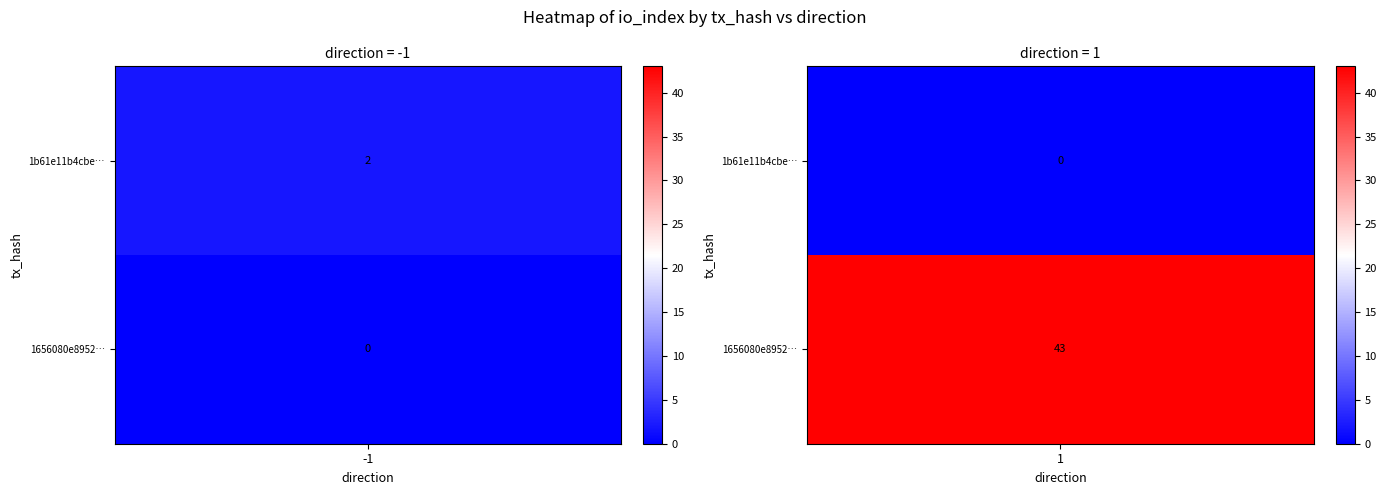

Is the value of 1b61e11b4cbe77f171836b31e9698bf8f2de9e5 at io_index greater than the value of 1656080e8952c6c88bc3f3372d652d5bd04d759 at io_index?

No